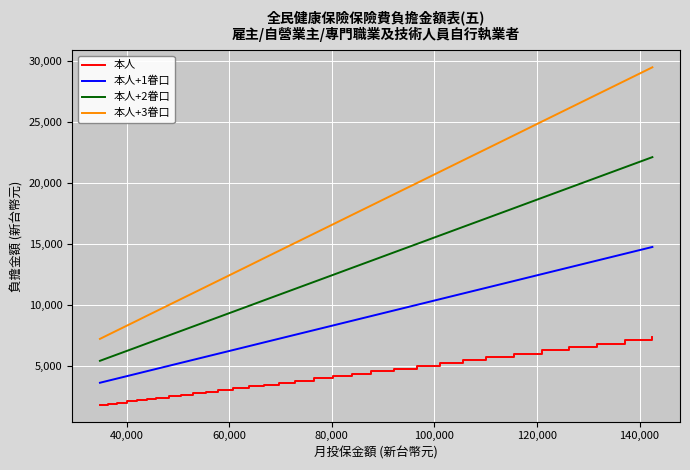

True or false: 本人 and 本人+1眷口 cross at least once.

False